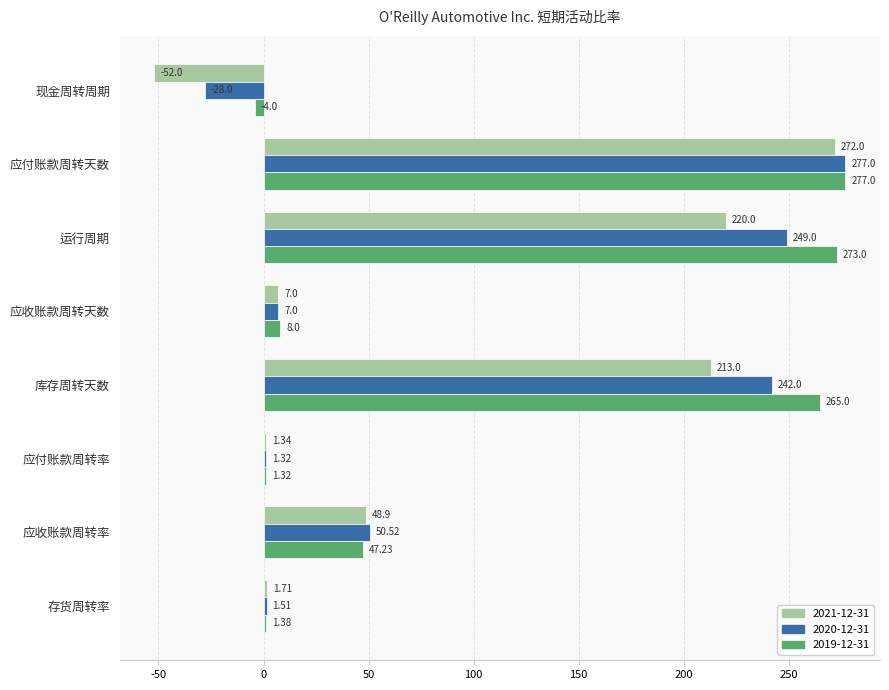

Rank the series by their average value, from highest to lowest.

2019-12-31, 2020-12-31, 2021-12-31